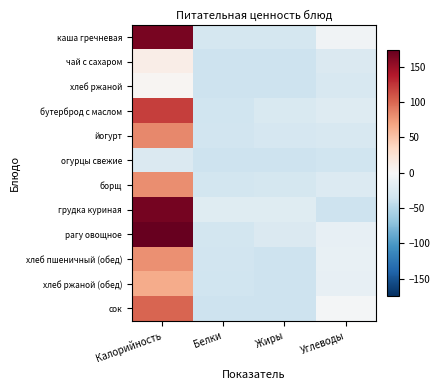

What is the minimum value shown in the chart?

-36.8